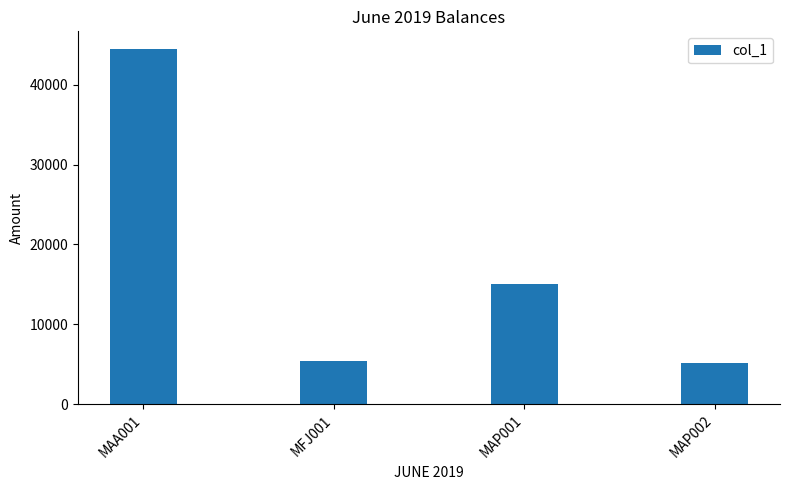

What is the average value?

17503.3